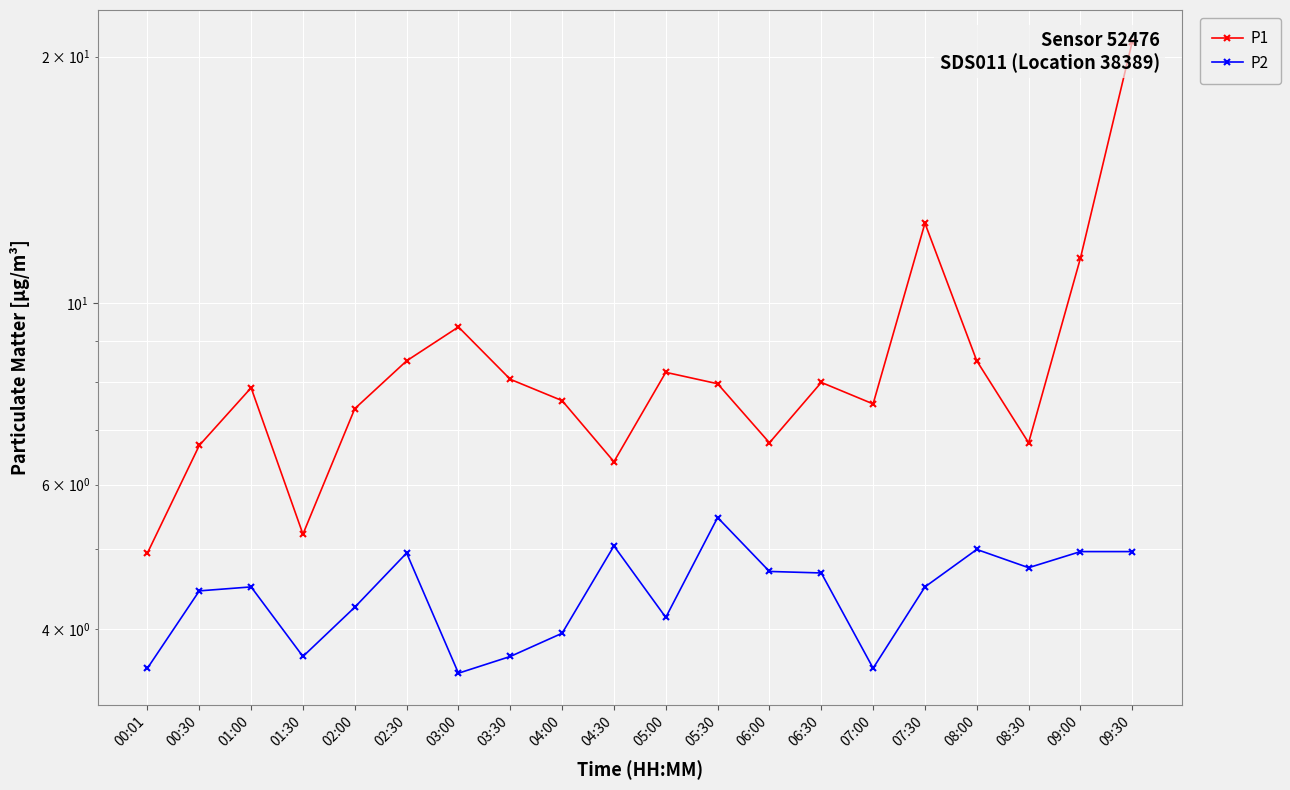

Rank the series at 09:30 from highest to lowest value.

P1, P2